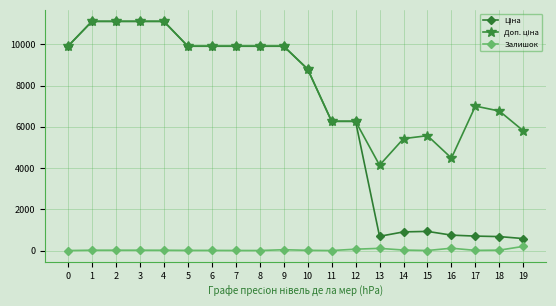

Reading right to left, list all the values displayed in this chart.

Ціна: 19=580.5	18=676.4	17=700.4	16=747.2	15=928.3	14=904.3	13=689.6	12=6266.7	11=6266.7	10=8797.6	9=9908.5	8=9908.5	7=9908.5	6=9908.5	5=9908.5	4=11113.6	3=11113.6	2=11113.6	1=11113.6	0=9908.5
Доп. ціна: 19=5804.9	18=6764.4	17=7004.3	16=4483.2	15=5569.9	14=5425.9	13=4137.8	12=6266.7	11=6266.7	10=8797.6	9=9908.5	8=9908.5	7=9908.5	6=9908.5	5=9908.5	4=11113.6	3=11113.6	2=11113.6	1=11113.6	0=9908.5
Залишок: 19=202.0	18=19.0	17=8.0	16=113.0	15=2.0	14=24.0	13=106.0	12=66.0	11=0.0	10=11.0	9=40.0	8=1.0	7=3.0	6=7.0	5=8.0	4=15.0	3=17.0	2=17.0	1=17.0	0=0.0